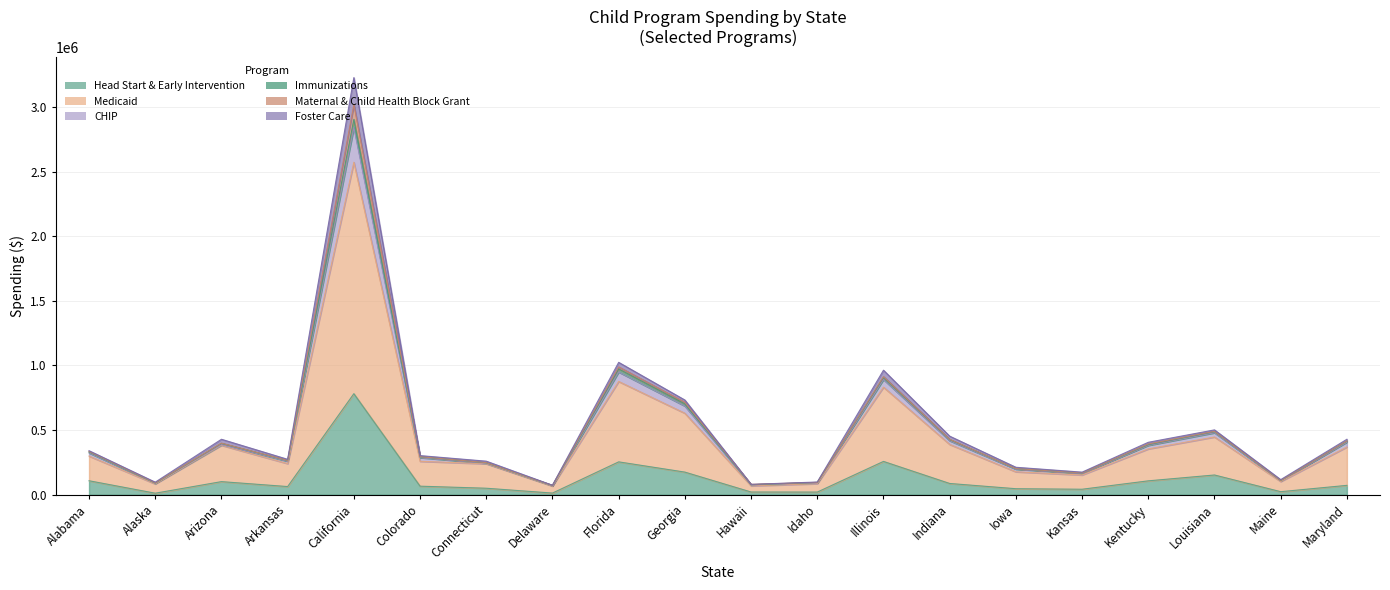

What position from the left is Iowa?

15